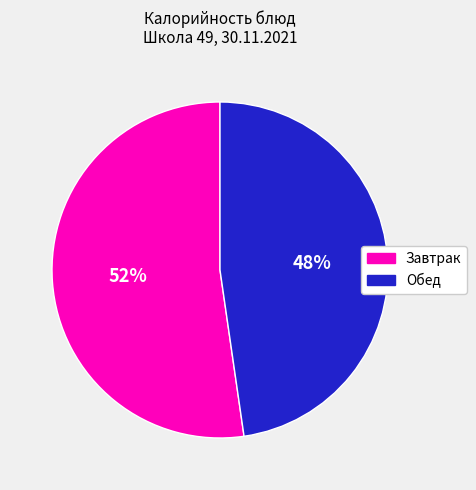

Rank the categories by value from highest to lowest.

Завтрак, Обед